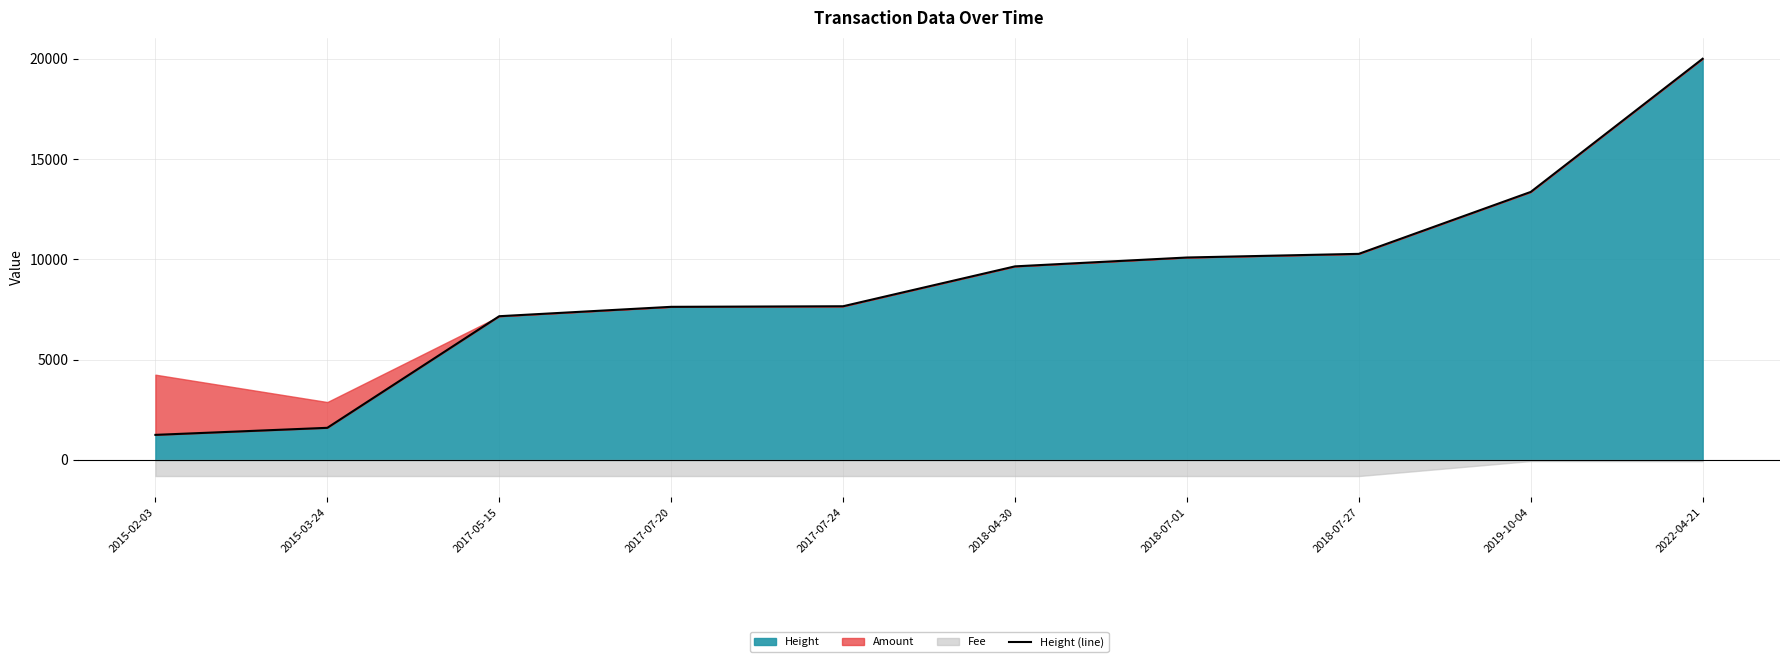

What is the difference between the maximum and minimum values?

18747.8